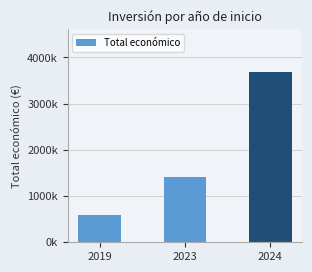

Which category has the highest value across all series?

2024